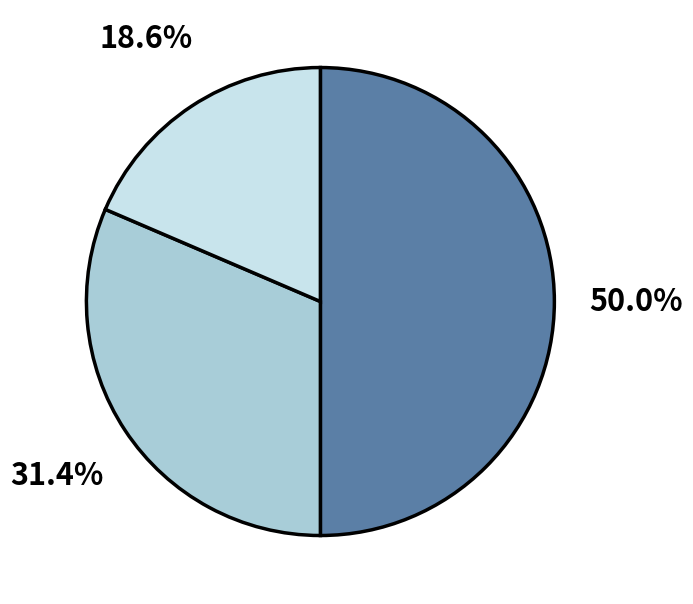

Rank the categories by value from highest to lowest.

Minnesota, Metro, Non-Metro